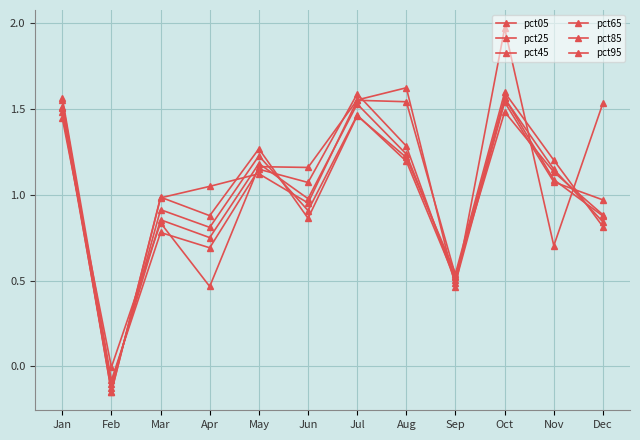

How many data points does each series have?

12